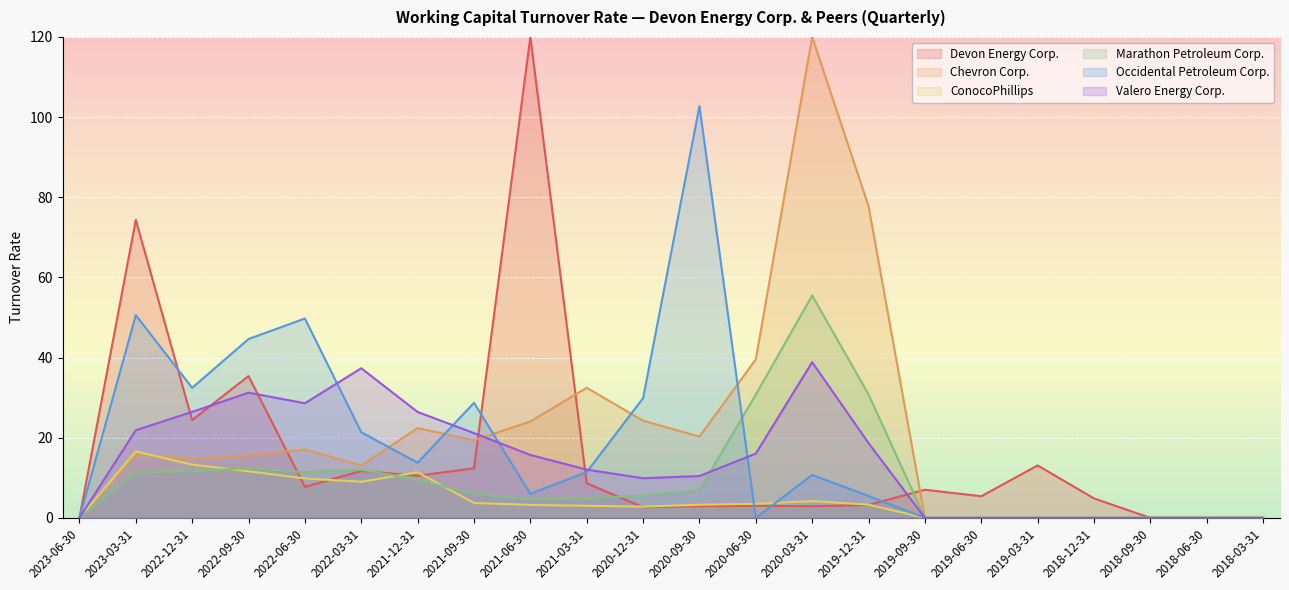

At which label does Valero Energy Corp. reach its minimum?

2023-06-30